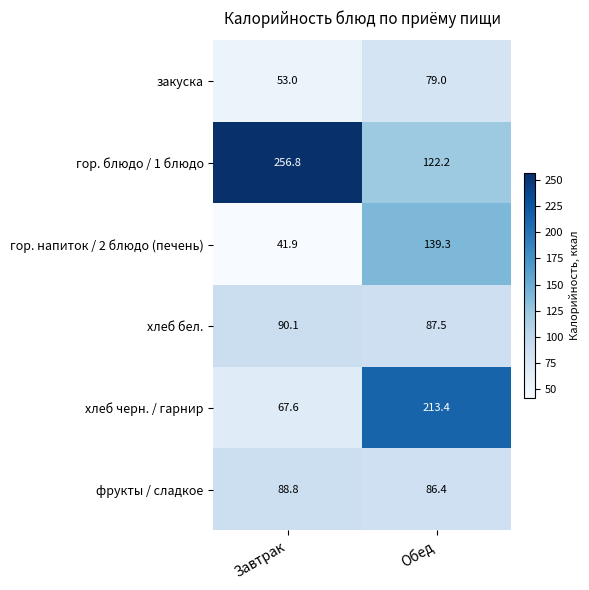

Which series has the largest range (max minus min)?

хлеб черн. / гарнир